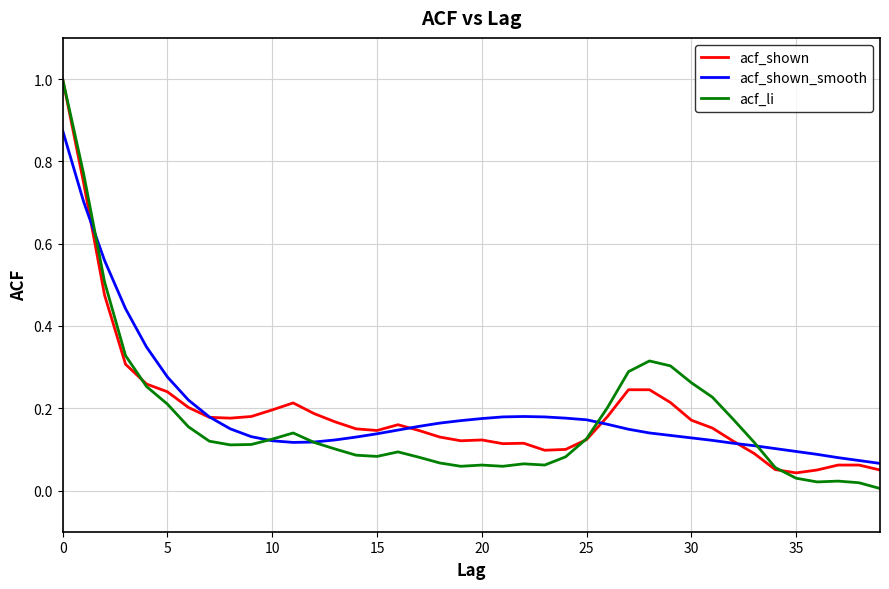

Which series has the largest range (max minus min)?

acf_li